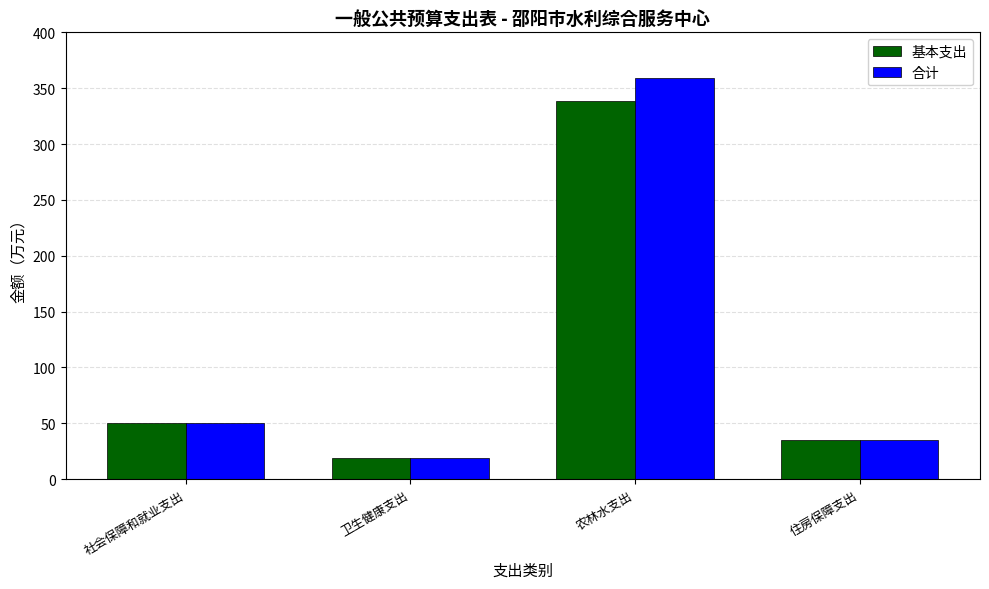

What is the average value of the 合计 series?

115.7